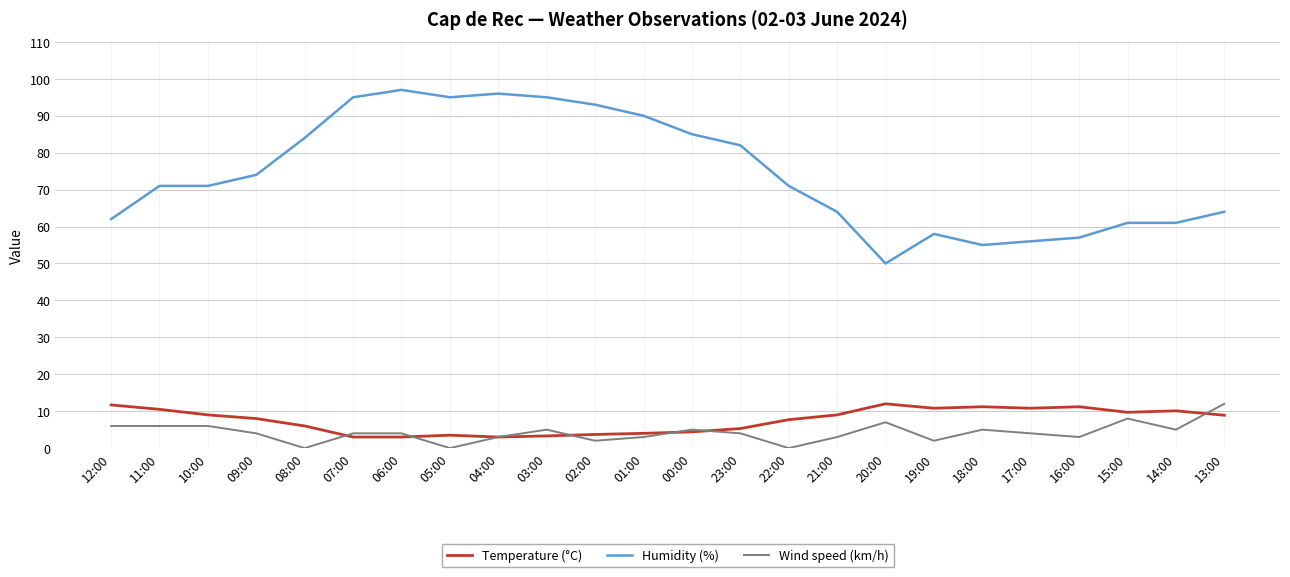

Which series ends up on top after the final intersection of Wind speed (km/h) and Temperature (°C)?

Wind speed (km/h)